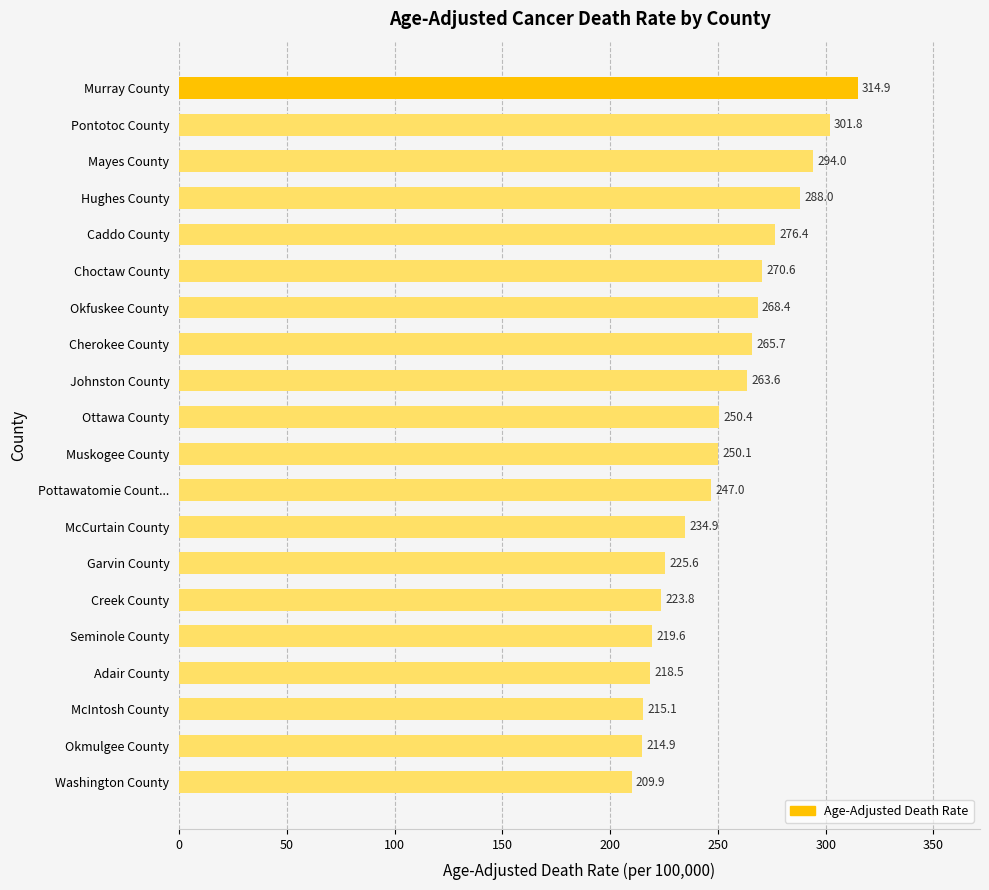

List the labels in order of value, smallest first.

Washington County, Okmulgee County, McIntosh County, Adair County, Seminole County, Creek County, Garvin County, McCurtain County, Pottawatomie Count..., Muskogee County, Ottawa County, Johnston County, Cherokee County, Okfuskee County, Choctaw County, Caddo County, Hughes County, Mayes County, Pontotoc County, Murray County